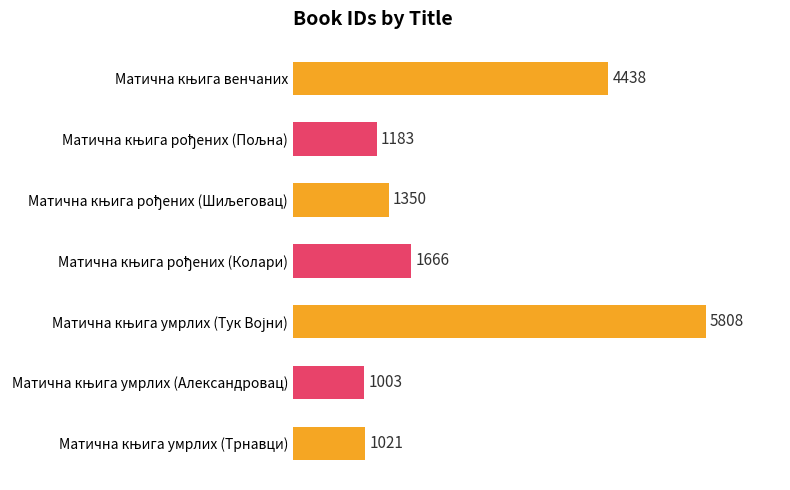

What is the average value?

2353